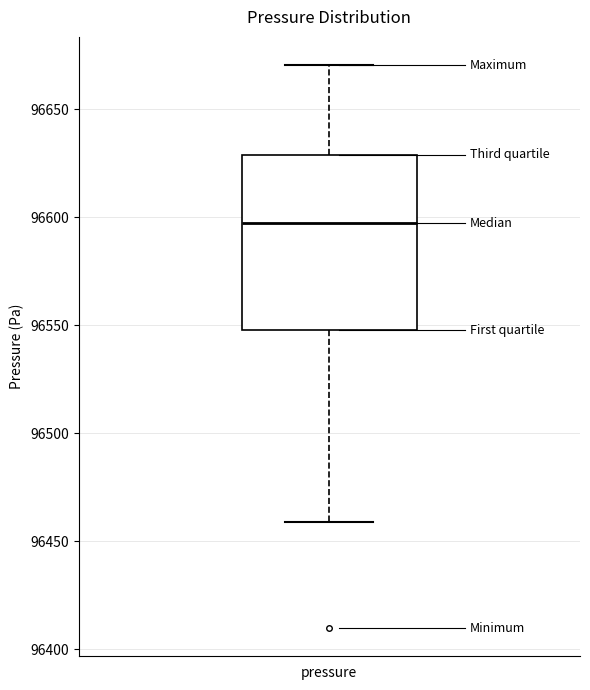

Transcribe this box plot: give where the median line is, the range the box spans, and where the two whiskers end, as read against the y-axis. The values are not printed on the chart, so give them approximately, as read against the axis.

median 96595, box 96550 to 96630, whiskers 96460 to 96670